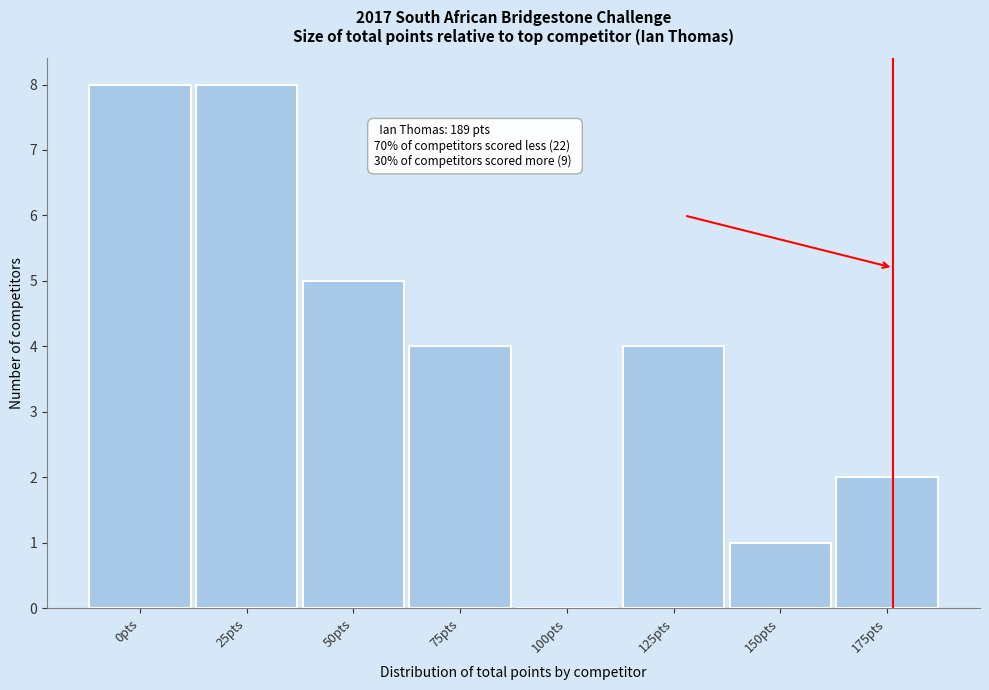

Reading left to right, list all the values displayed in this chart.

0pts=8	25pts=8	50pts=5	75pts=4	100pts=0	125pts=4	150pts=1	175pts=2